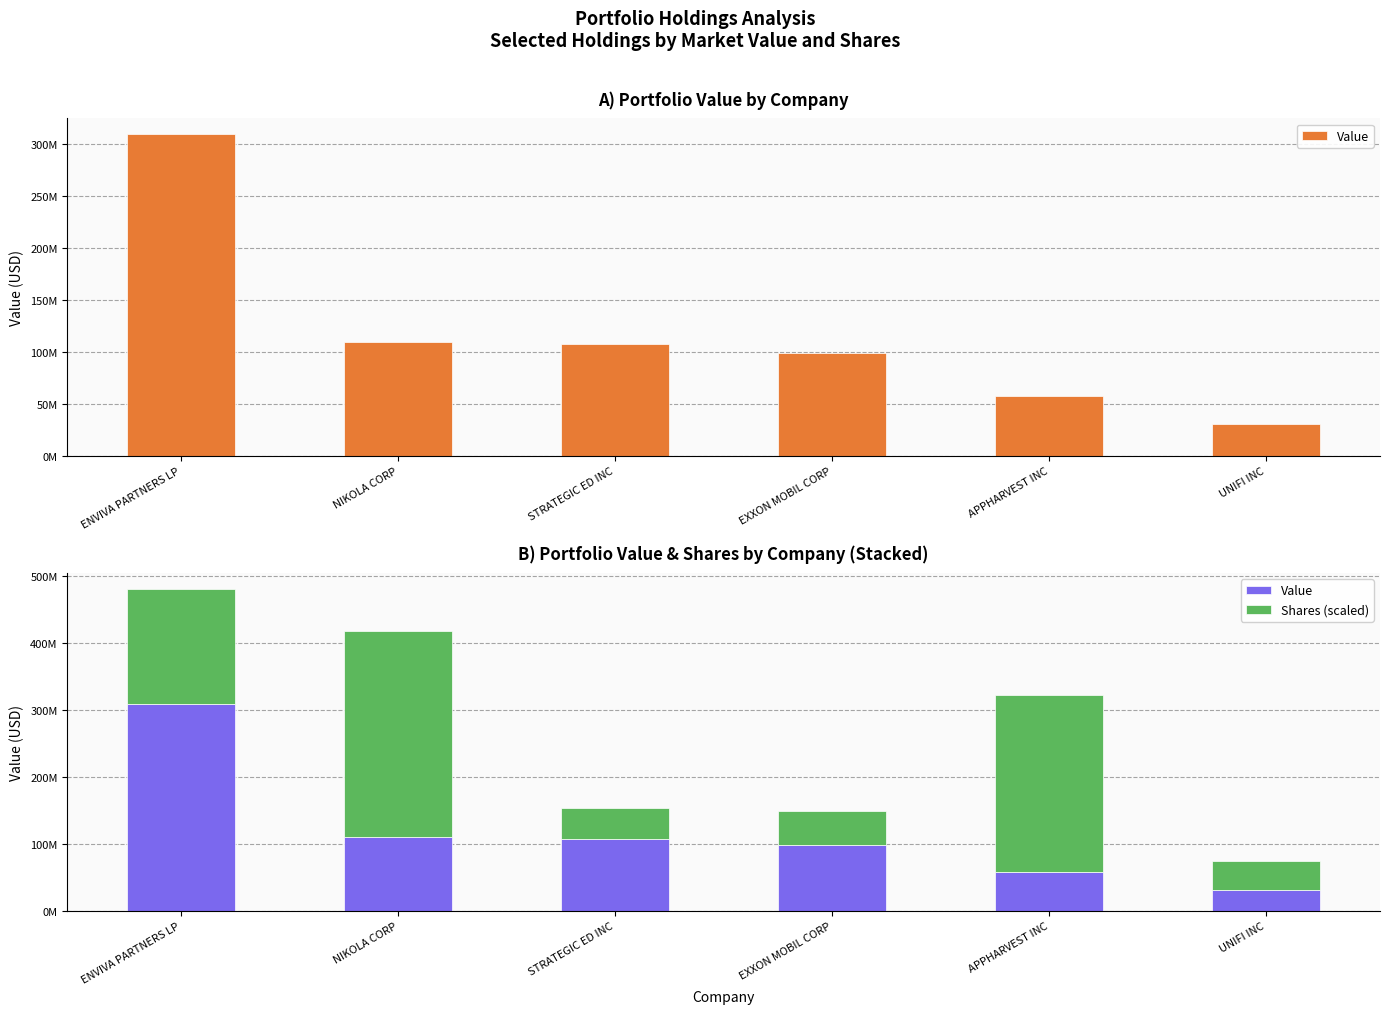

What is the label of the 3rd bar from the right?

EXXON MOBIL CORP